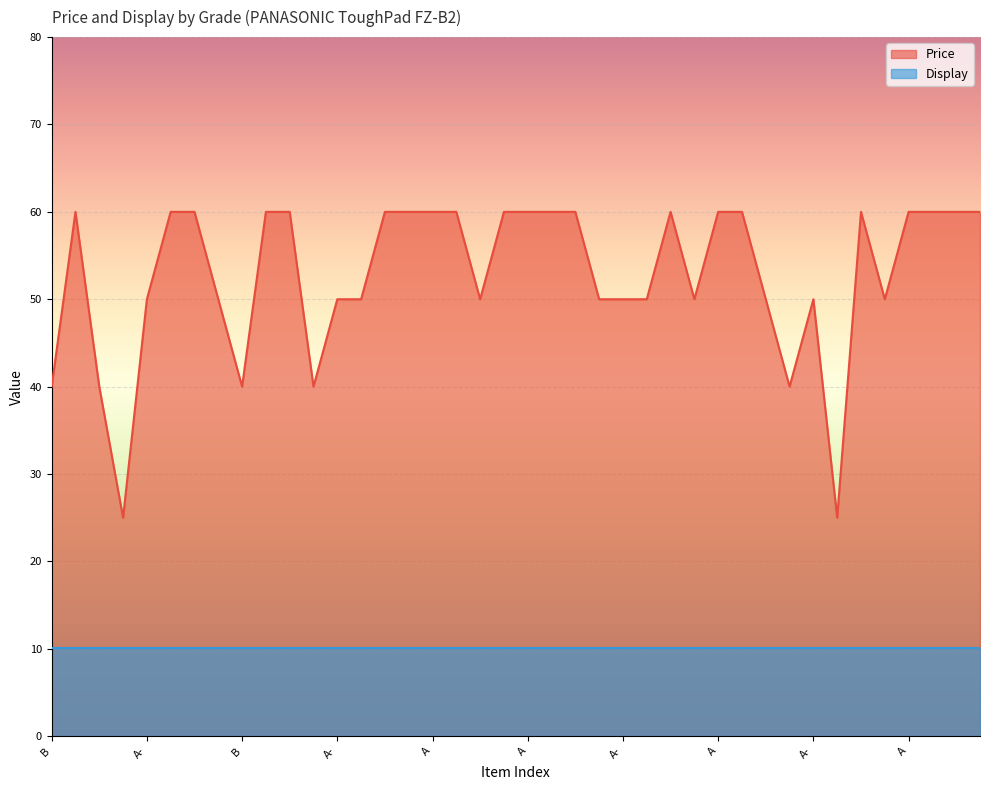

The value at A is 104. True or false?

False